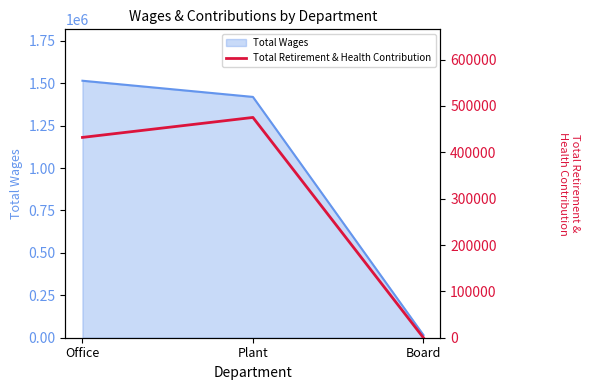

What is the difference between the maximum and minimum values?

475207